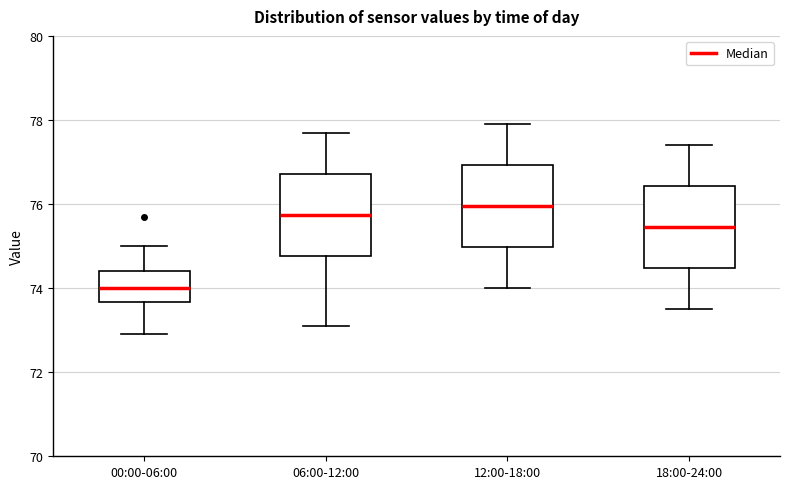

Reading left to right, read every box against the y-axis: the position of its median line, the range the box covers, and the ends of its whiskers. The values are not printed on the chart, so give them approximately, as read against the axis.

00:00-06:00: median 74.0, box 73.6 to 74.4, whiskers 73.0 to 75.0
06:00-12:00: median 75.8, box 74.8 to 76.8, whiskers 73.2 to 77.8
12:00-18:00: median 76.0, box 75.0 to 77.0, whiskers 74.0 to 78.0
18:00-24:00: median 75.4, box 74.4 to 76.4, whiskers 73.6 to 77.4